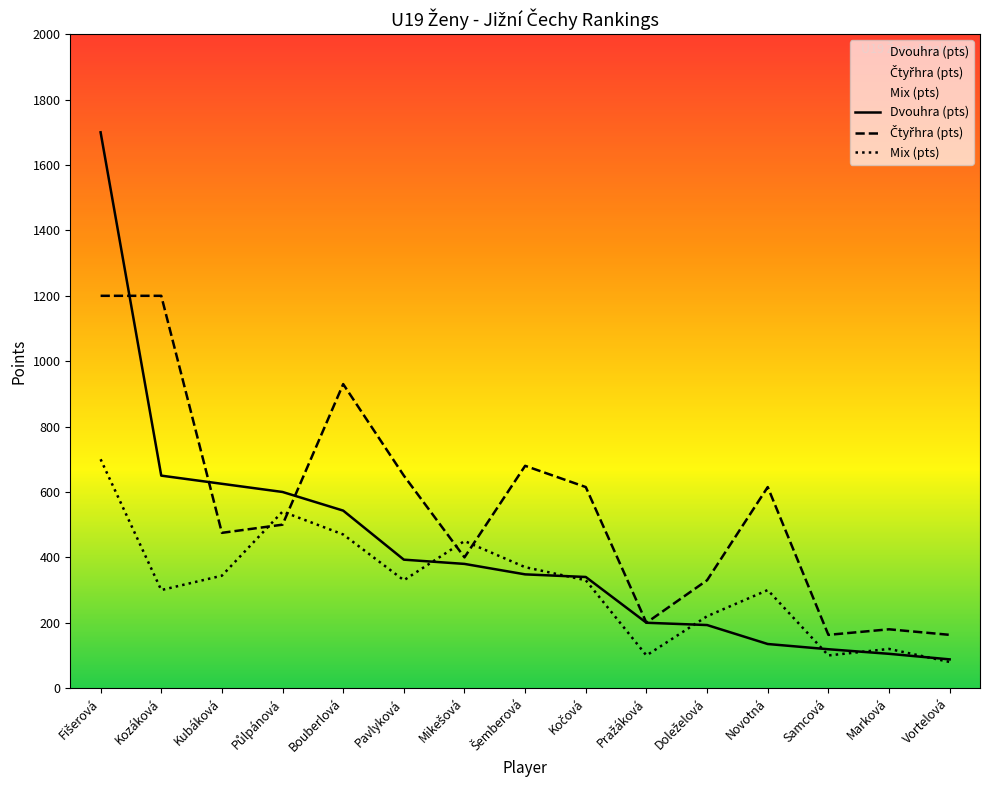

Where does the Mix (pts) series first go above 330?

Fišerová